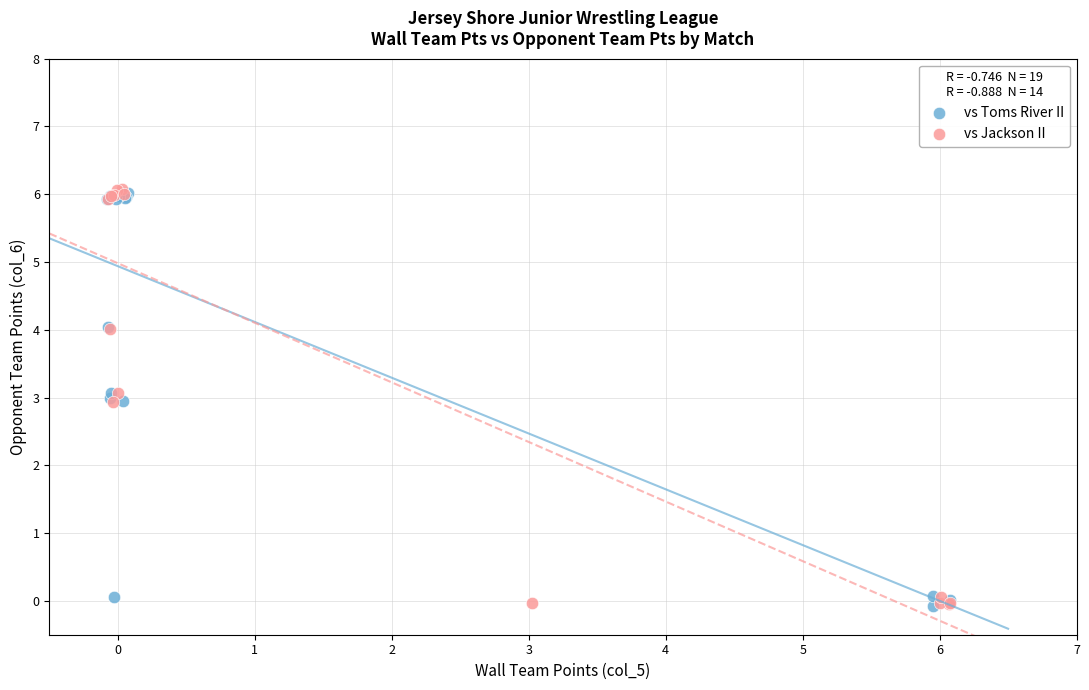

Which series has the largest Y range (max minus min)?

vs Jackson II